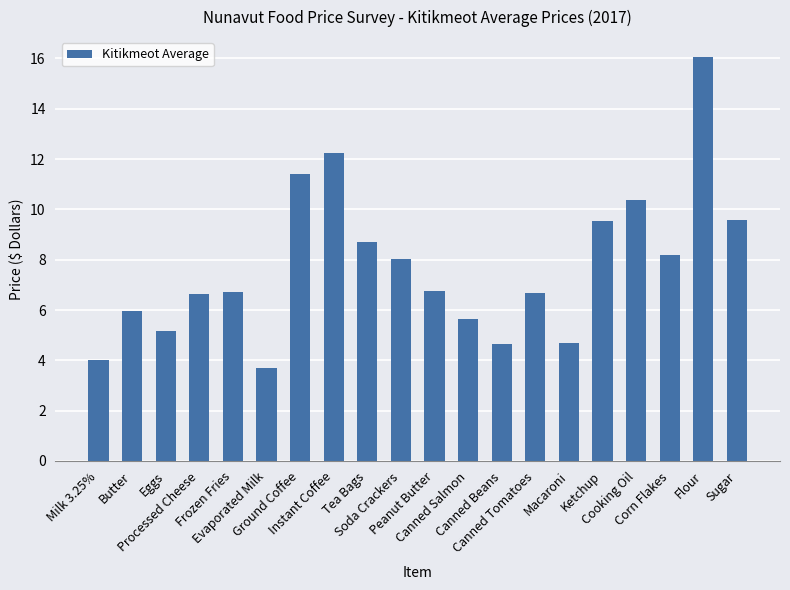

What is the sum of all values?

154.7